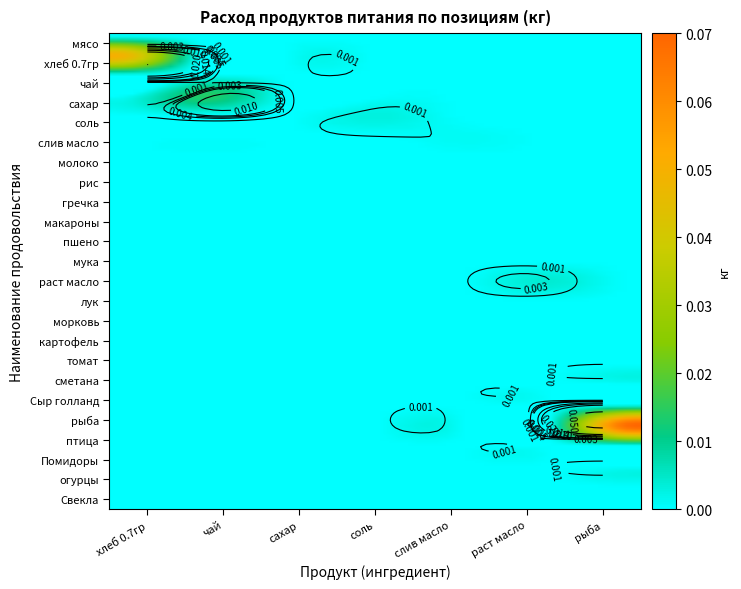

True or false: сахар has a value of 0.0 at 16.

True